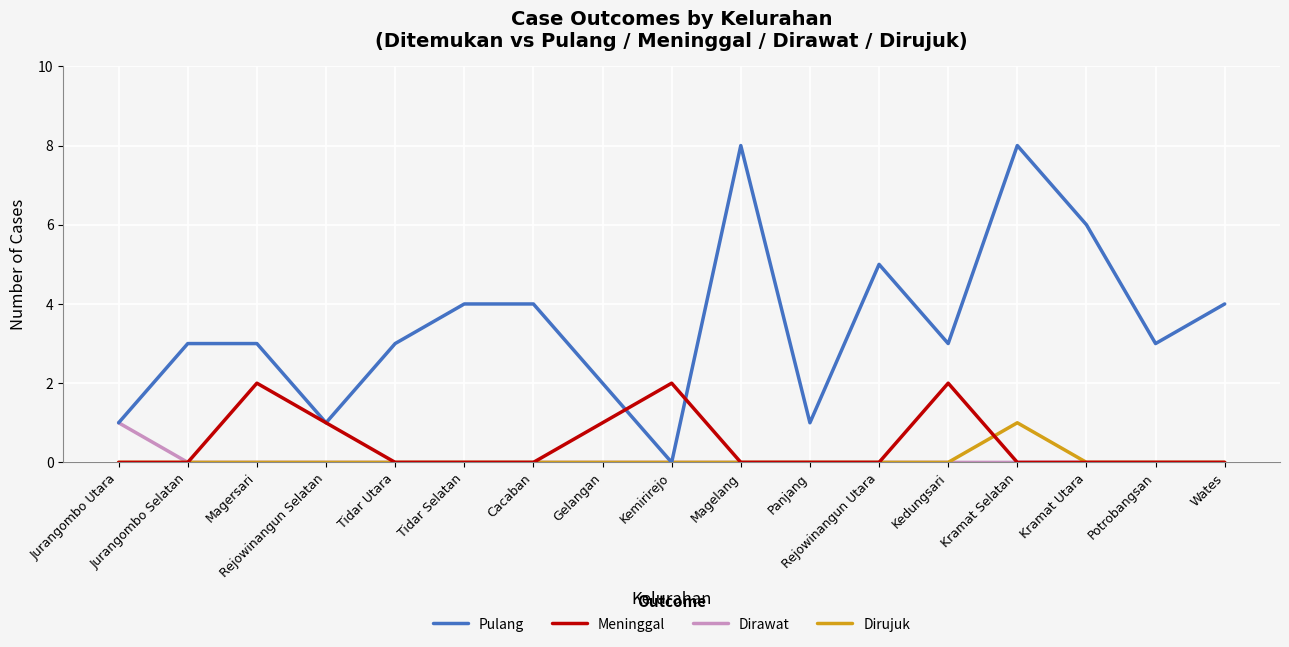

What is the total value across all series at Kemirirejo?

2